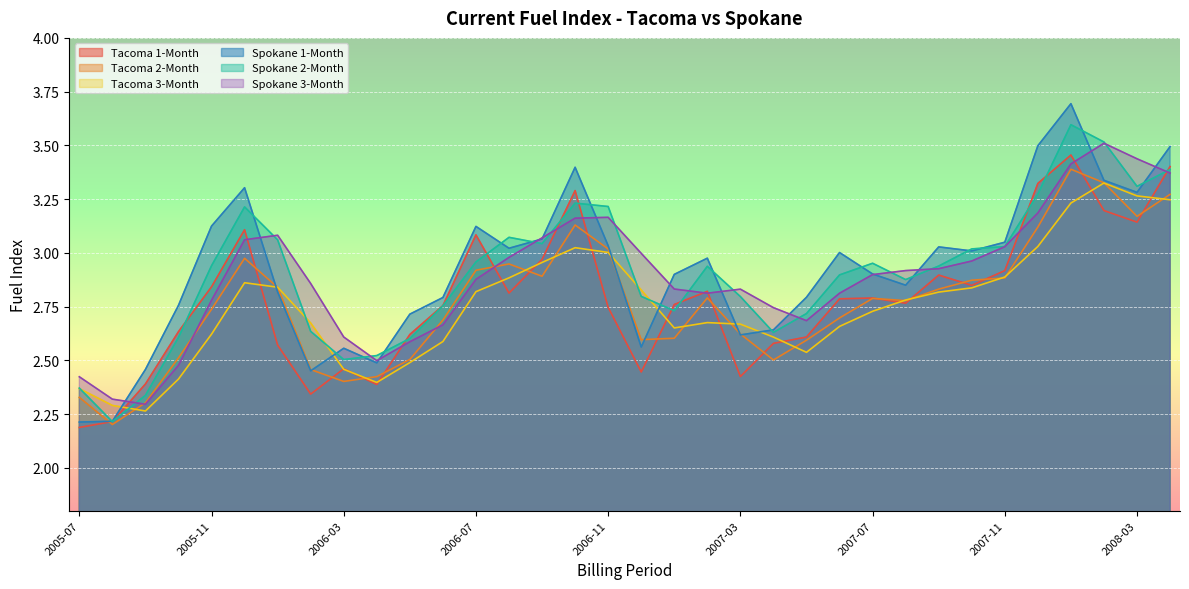

True or false: Spokane 3-Month and Spokane 1-Month cross at least once.

True